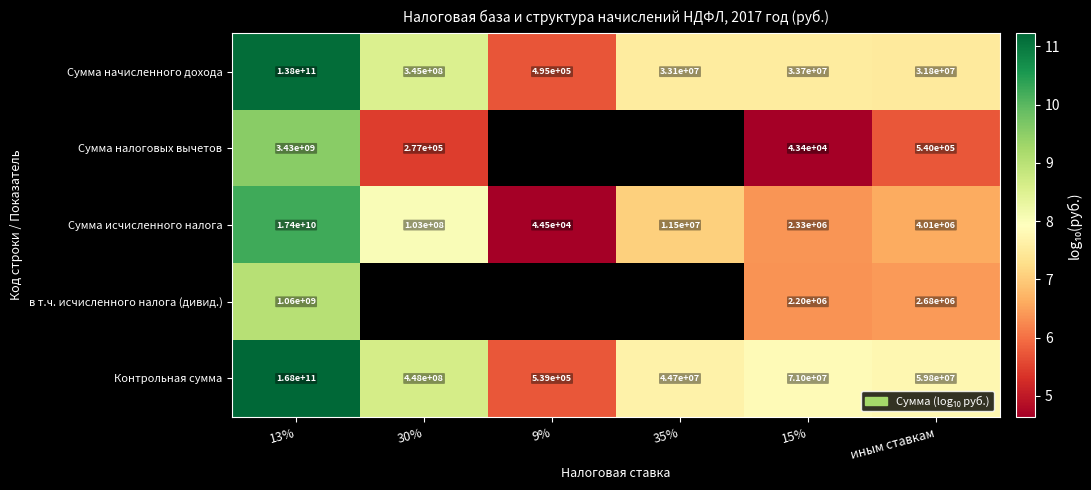

At 13%, list the series in order from smallest to largest.

в т.ч. исчисленного налога (дивид.), Сумма налоговых вычетов, Сумма исчисленного налога, Сумма начисленного дохода, Контрольная сумма